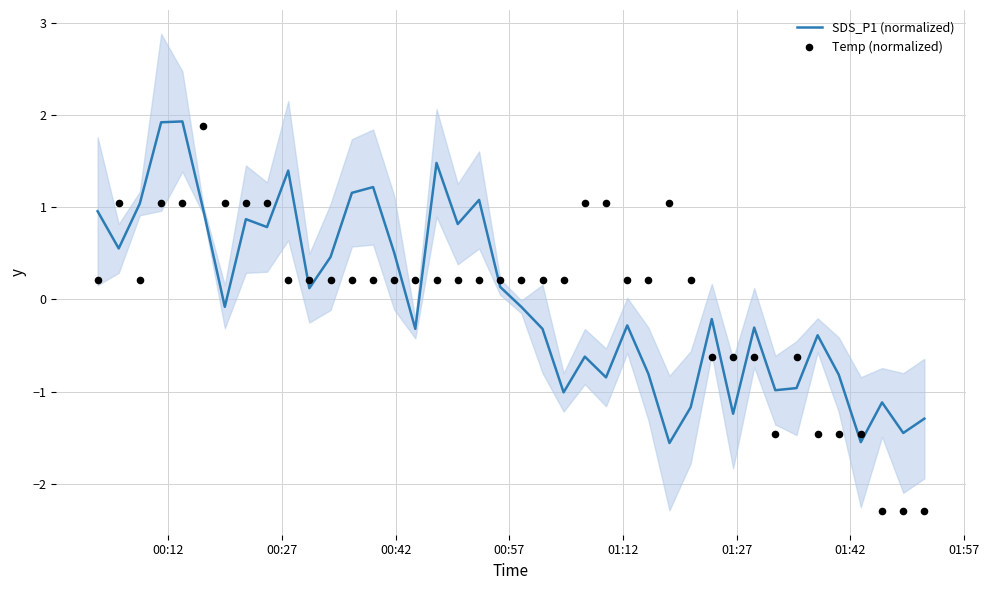

Which series has the widest spread of Y values?

Temp (normalized)